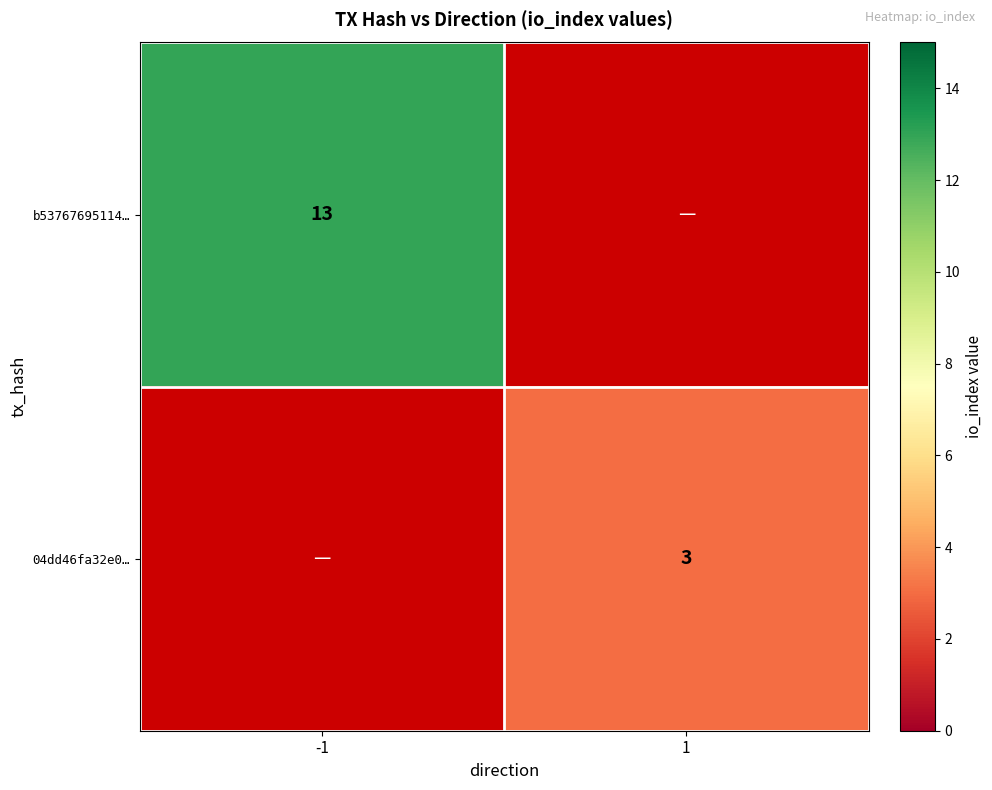

What is the greatest value displayed?

13.0